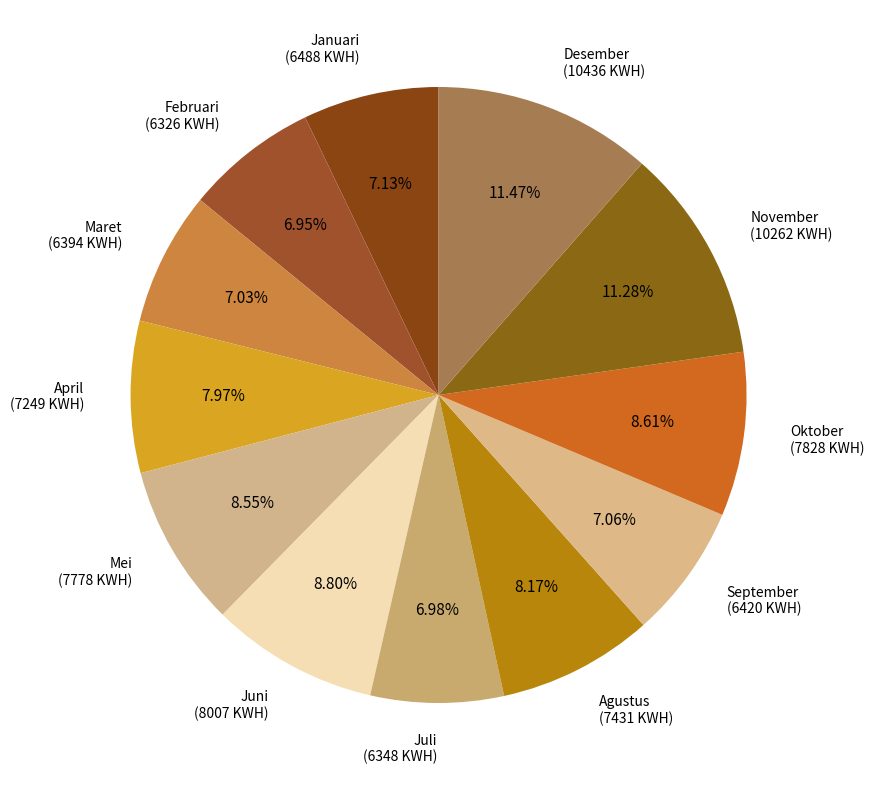

How many slices are in this pie chart?

12